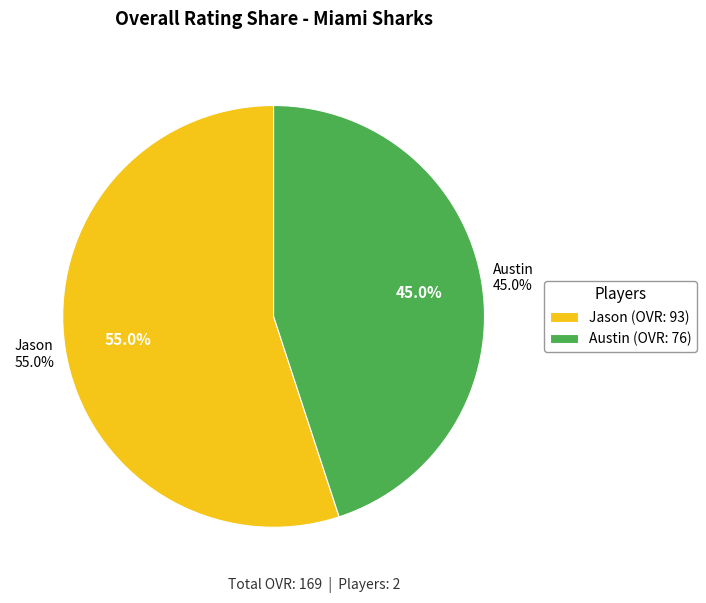

To the nearest percent, what percentage of the pie is Austin?

45%